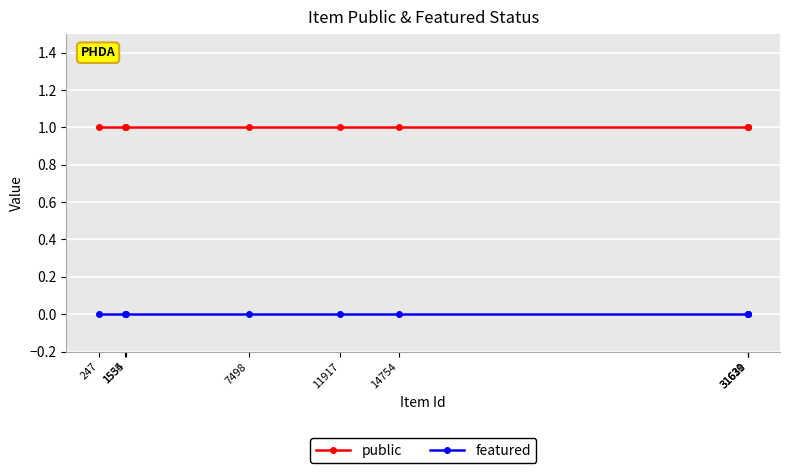

Reading left to right, transcribe all the data shown in this chart.

public: 1	1	1	1	1	1	1	1	1
featured: 0	0	0	0	0	0	0	0	0